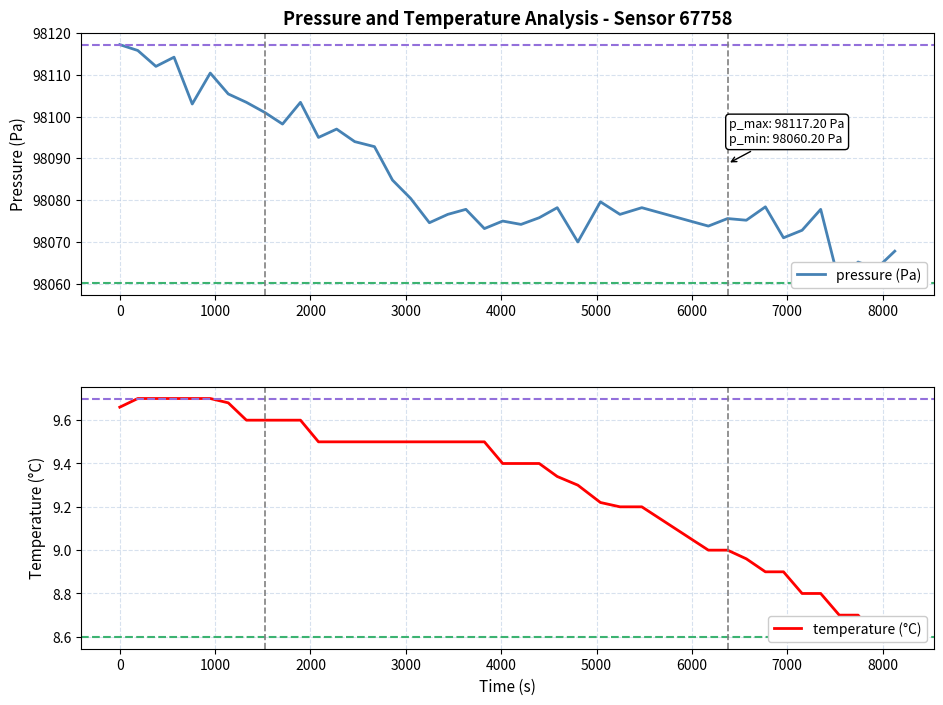

What is the value of the temperature (°C) point at the 2nd from the left?

9.7